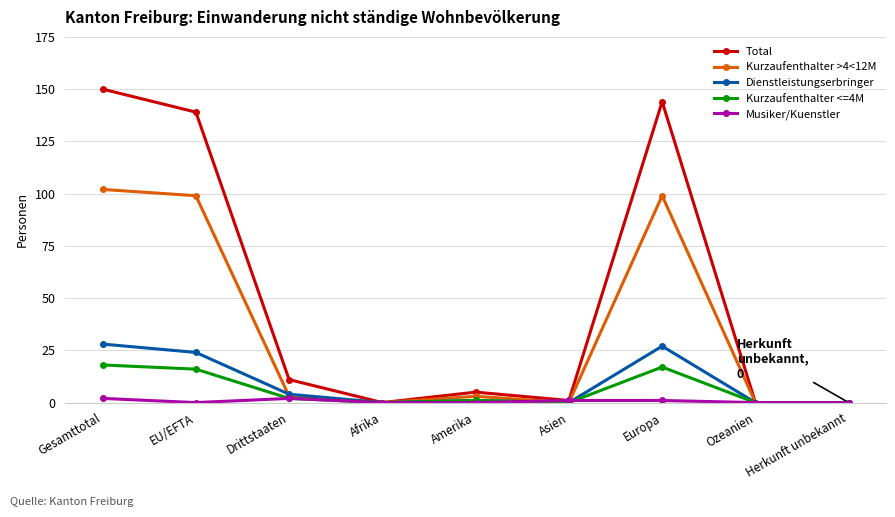

What is the difference between the maximum and minimum values in the Kurzaufenthalter >4<12M series?

102